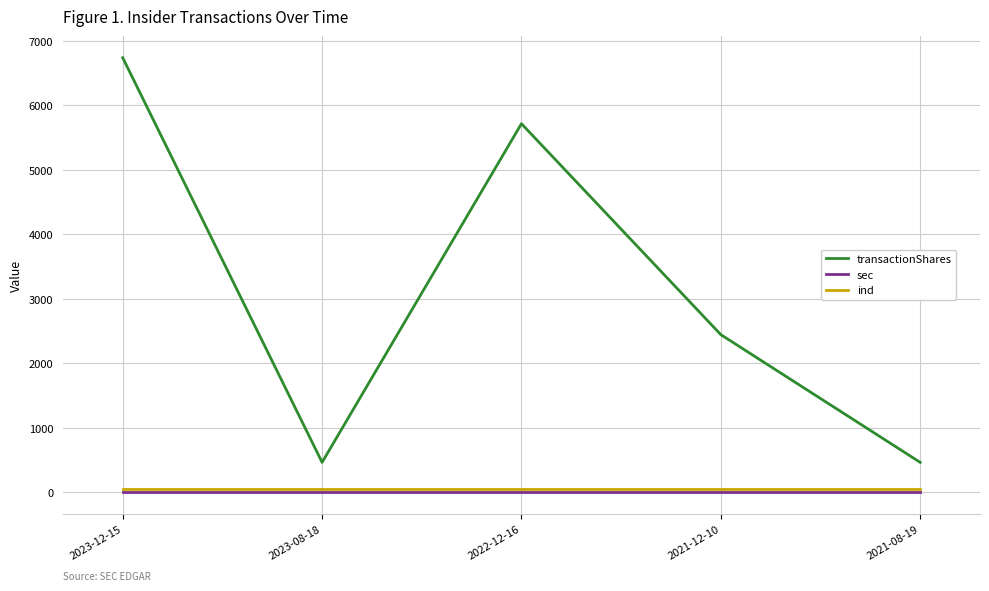

What is the average value of the ind series?

57